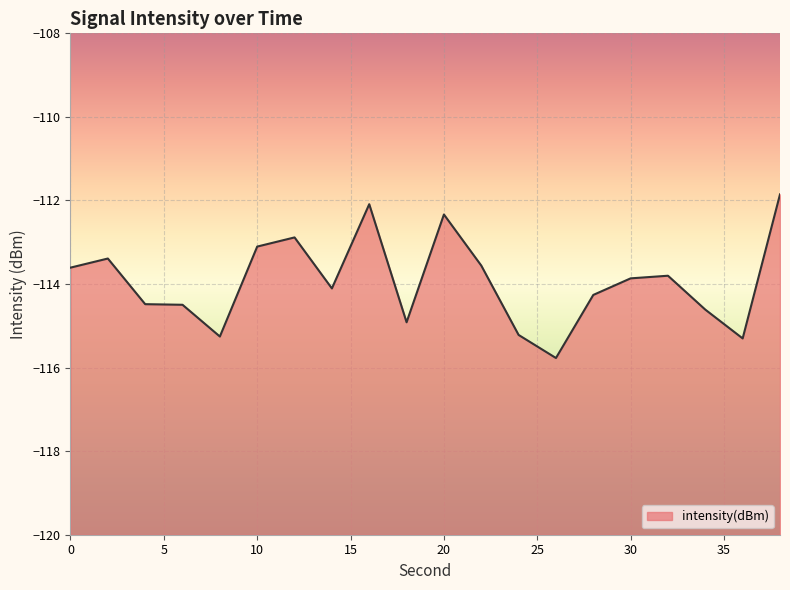

What is the difference between the values at 14 and 24?

1.1